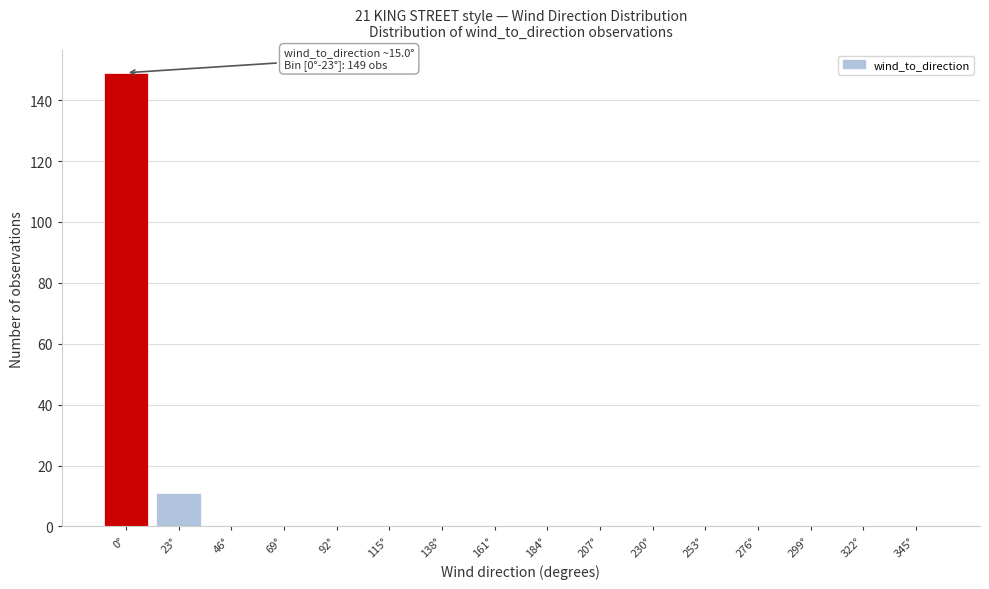

Reading left to right, what are all the values shown in this chart?

0°=149	23°=11	46°=0	69°=0	92°=0	115°=0	138°=0	161°=0	184°=0	207°=0	230°=0	253°=0	276°=0	299°=0	322°=0	345°=0